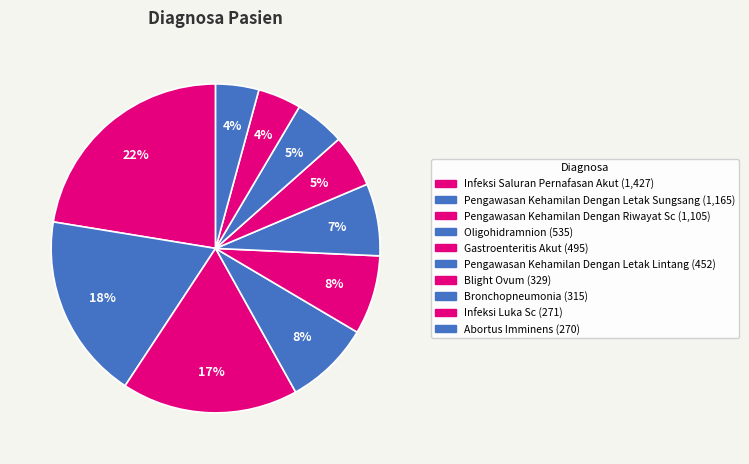

To the nearest percent, what is the combined percentage of Bronchopneumonia and Pengawasan Kehamilan Dengan Letak Lintang?

12%